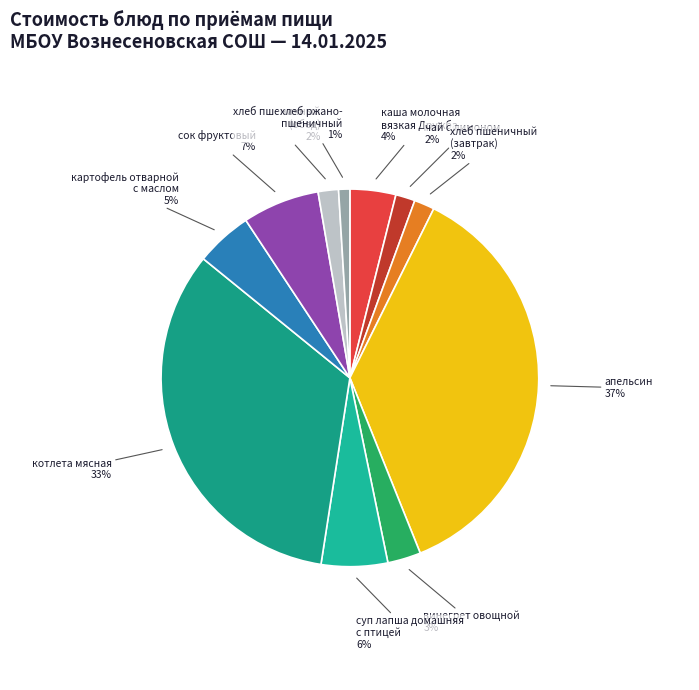

Which slice is the smallest?

хлеб ржано- пшеничный